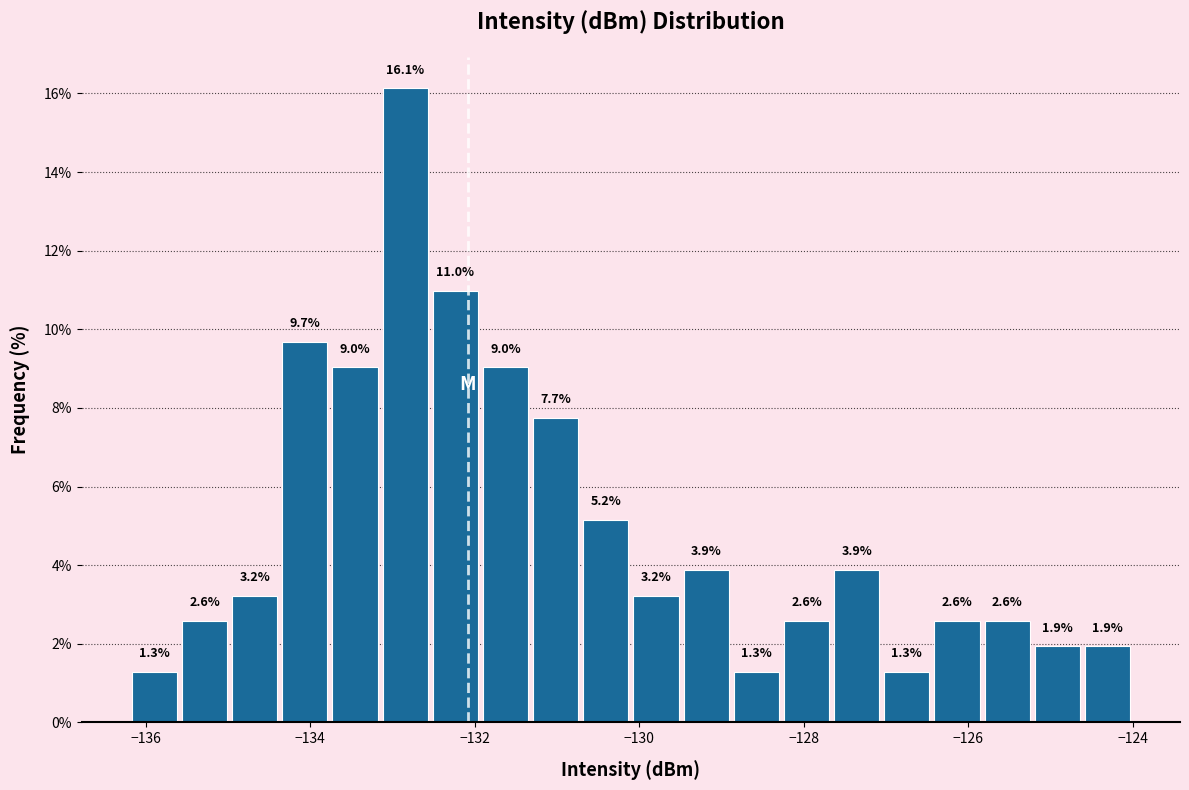

Around what value on the x-axis is the tallest bar? Give the approximate position of its centre, as read against the axis.

-132.8